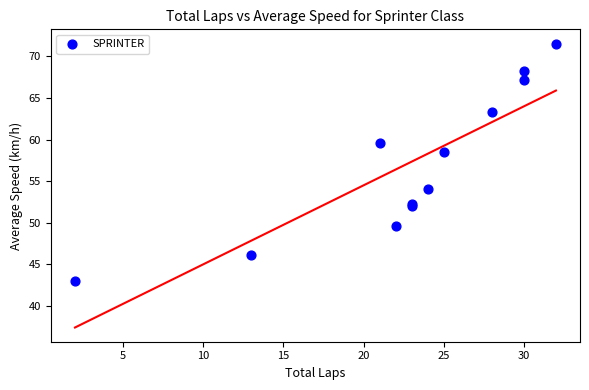

What Y value in the scatter plot is closest to 57?

58.6